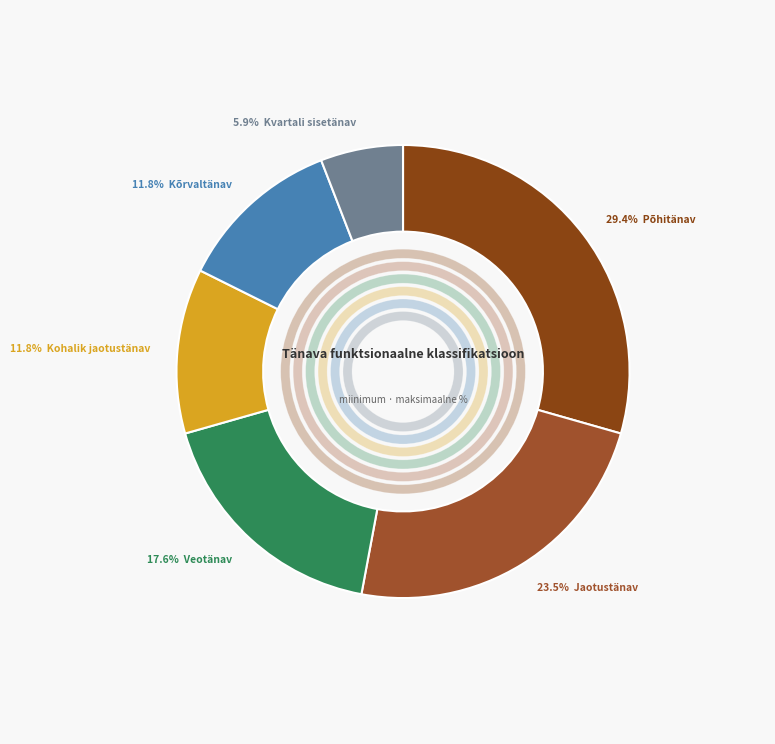

What percentage is the 4 slice, to the nearest percent?

12%